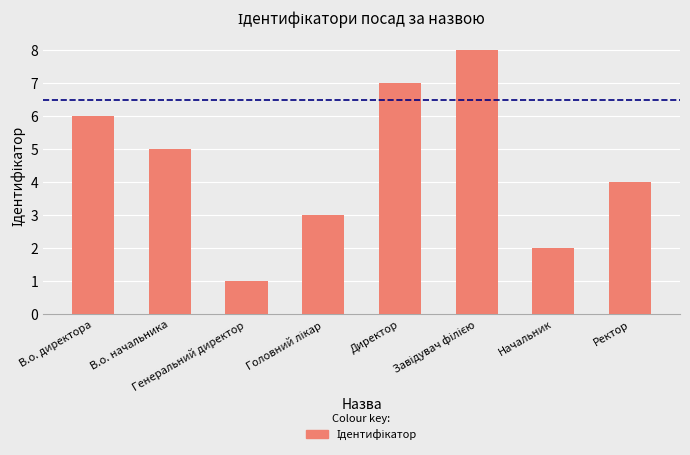

What is the label of the 3rd bar from the left?

Генеральний директор